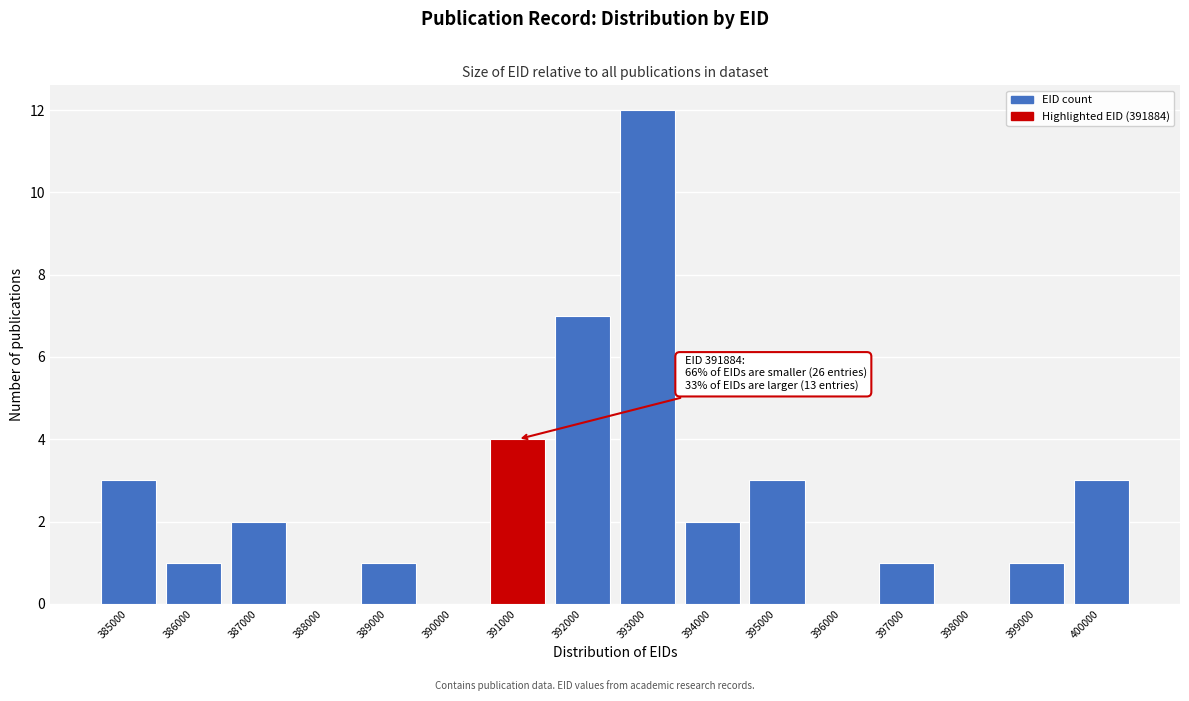

Reading left to right, transcribe all the data shown in this chart.

385000=3	386000=1	387000=2	388000=0	389000=1	390000=0	391000=4	392000=7	393000=12	394000=2	395000=3	396000=0	397000=1	398000=0	399000=1	400000=3